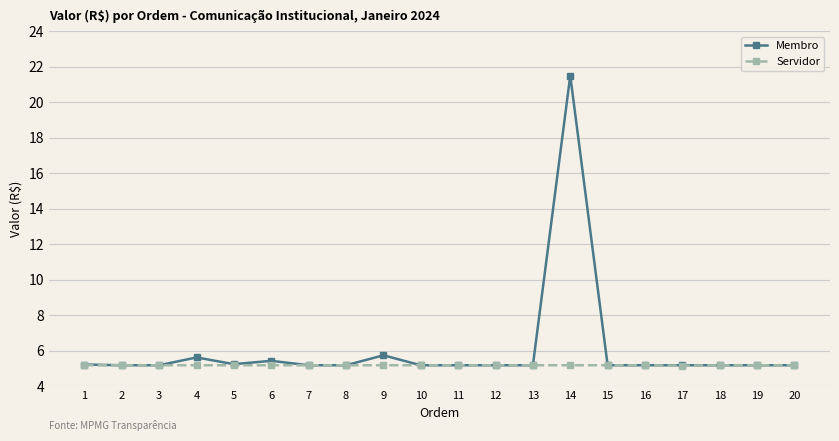

Rank the series by their maximum value, from highest to lowest.

Membro, Servidor